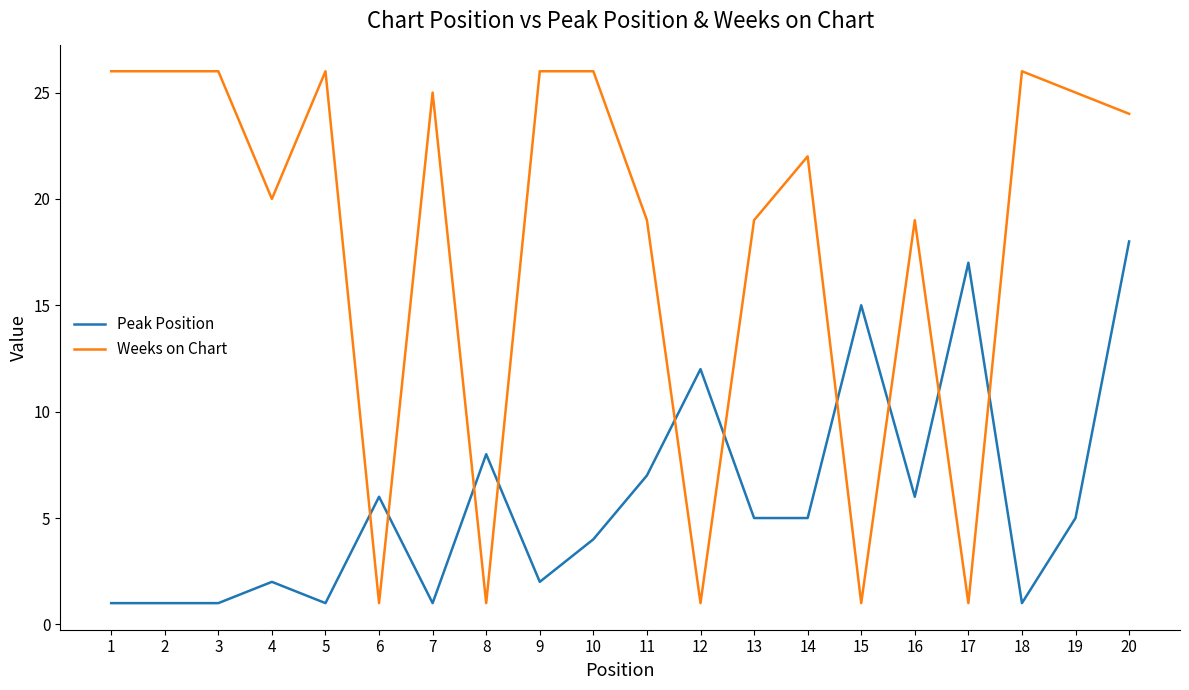

The Peak Position series shows 4 at 8. True or false?

False